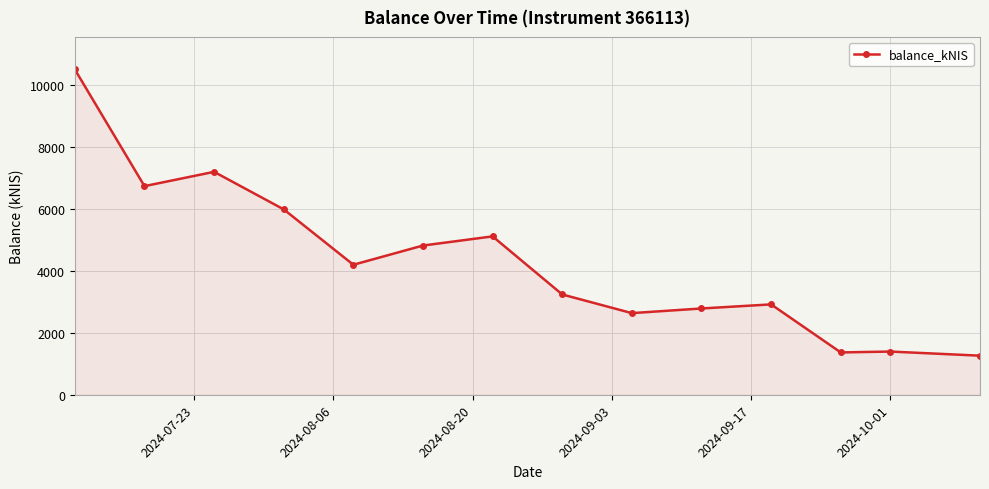

How many data points are less than 4198?

7